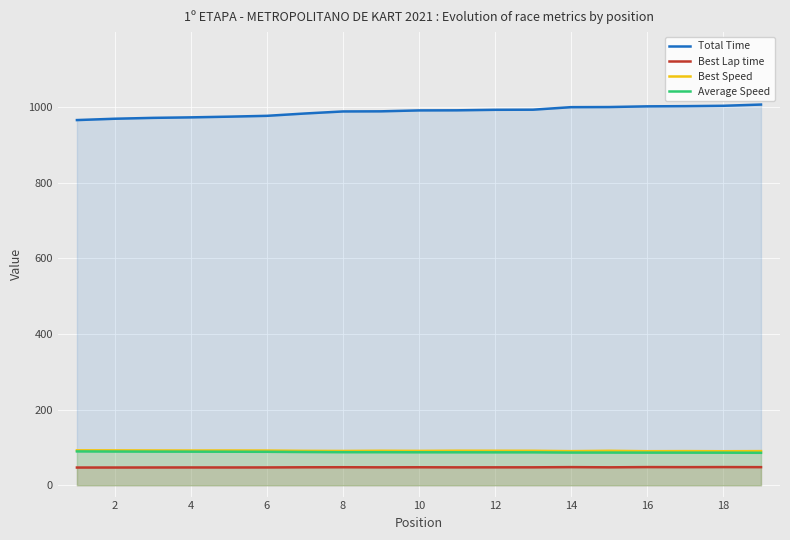

The Best Lap time series shows 47.4 at 12. True or false?

True